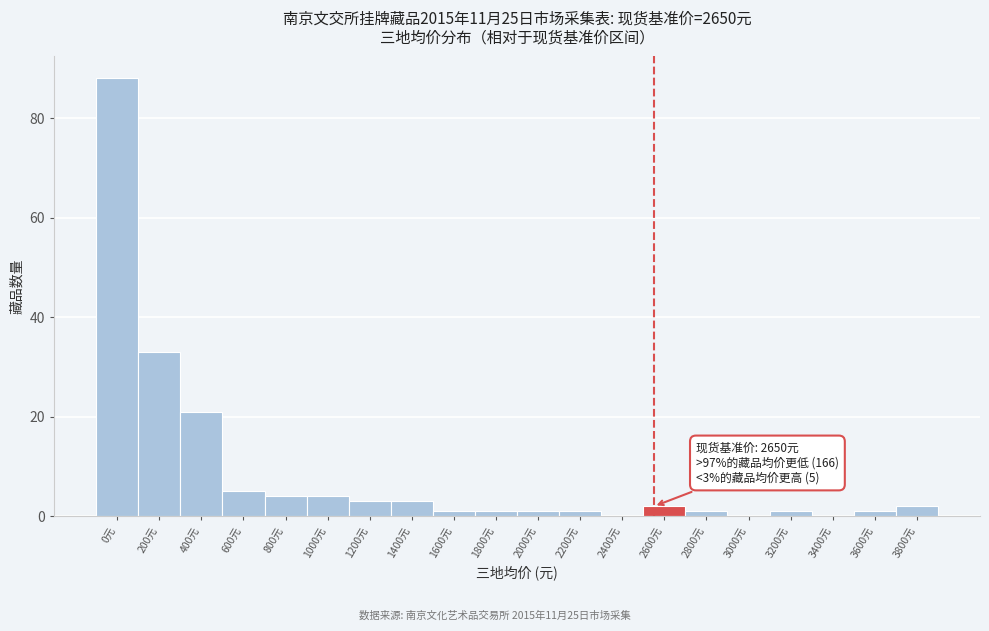

Reading right to left, list all the values displayed in this chart.

3800元=2	3600元=1	3400元=0	3200元=1	3000元=0	2800元=1	2600元=2	2400元=0	2200元=1	2000元=1	1800元=1	1600元=1	1400元=3	1200元=3	1000元=4	800元=4	600元=5	400元=21	200元=33	0元=88